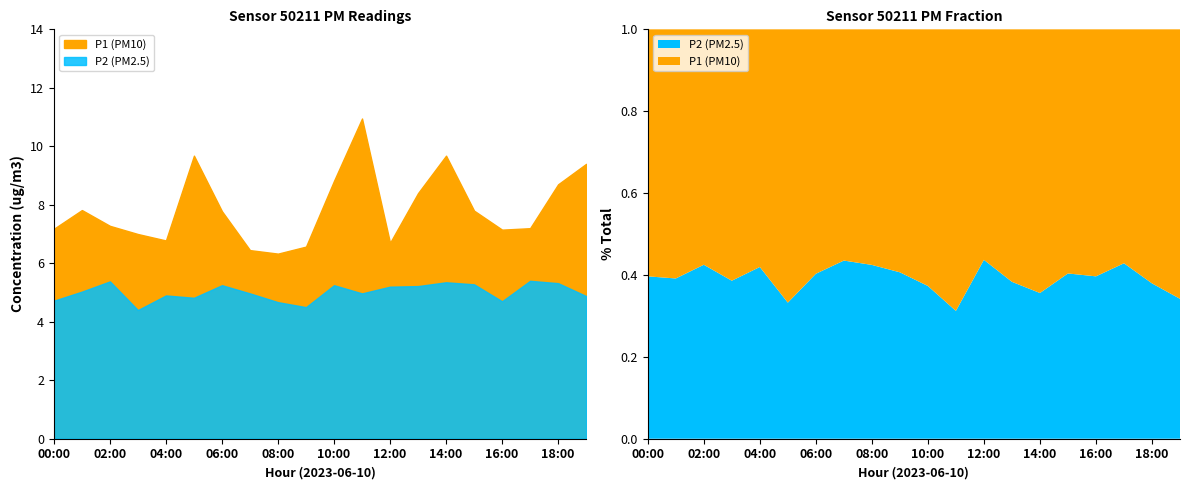

Where is P2 nearest to the value 4?

03:00